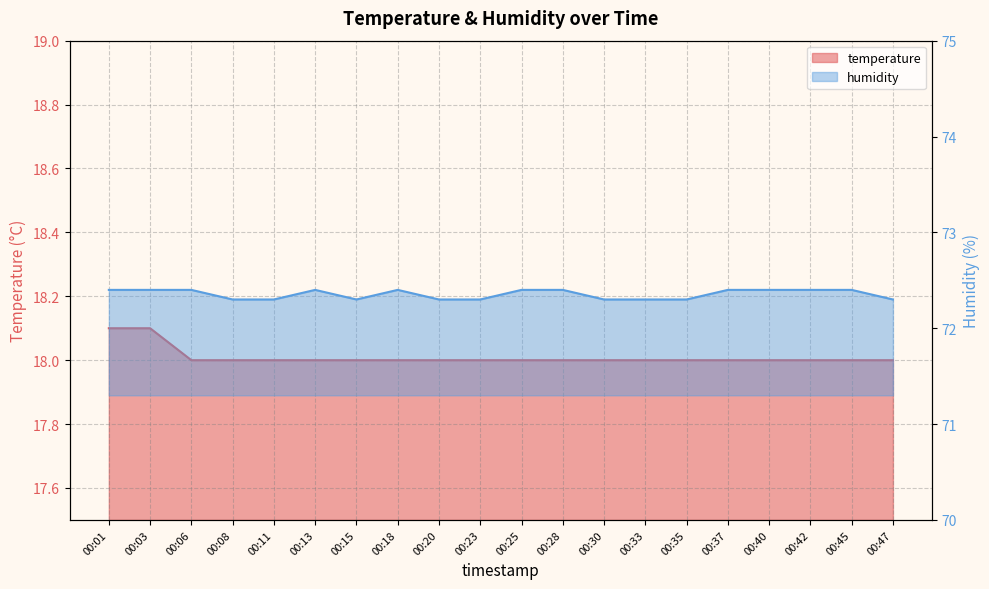

Which series changed the most between 00:11 and 00:30?

temperature